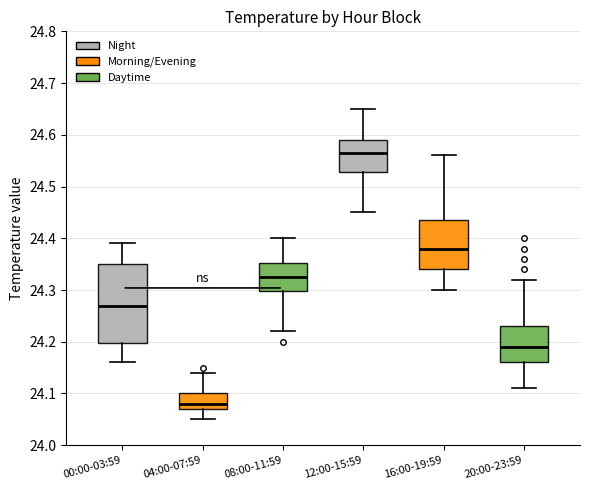

Reading left to right, read every box against the y-axis: the position of its median line, the range the box covers, and the ends of its whiskers. The values are not printed on the chart, so give them approximately, as read against the axis.

00:00-03:59: median 24.27, box 24.20 to 24.35, whiskers 24.16 to 24.39
04:00-07:59: median 24.08, box 24.07 to 24.10, whiskers 24.05 to 24.14
08:00-11:59: median 24.33, box 24.30 to 24.35, whiskers 24.22 to 24.40
12:00-15:59: median 24.57, box 24.53 to 24.59, whiskers 24.45 to 24.65
16:00-19:59: median 24.38, box 24.34 to 24.44, whiskers 24.30 to 24.56
20:00-23:59: median 24.19, box 24.16 to 24.23, whiskers 24.11 to 24.32